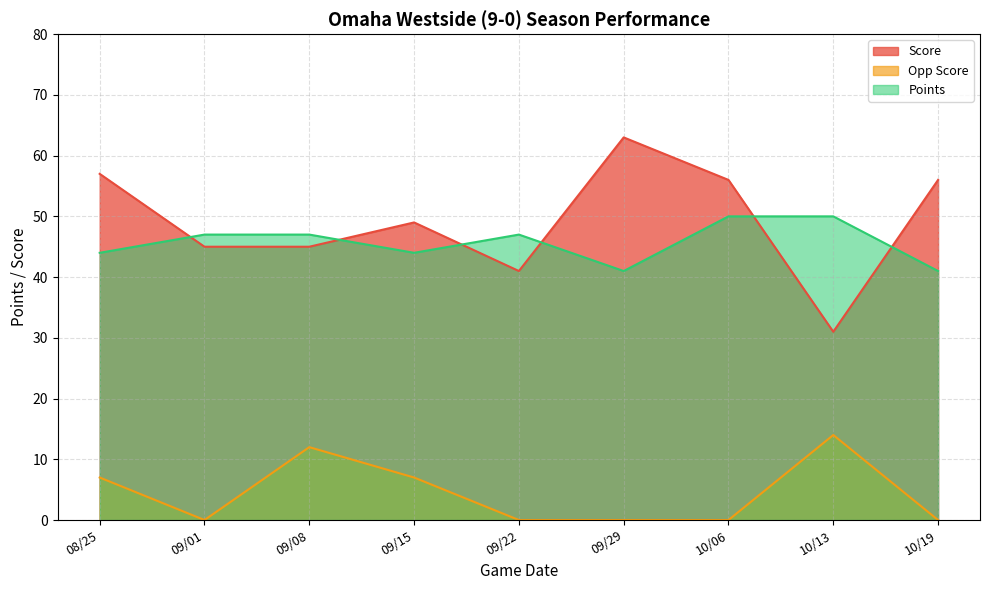

What is the sum of all Score values?

443